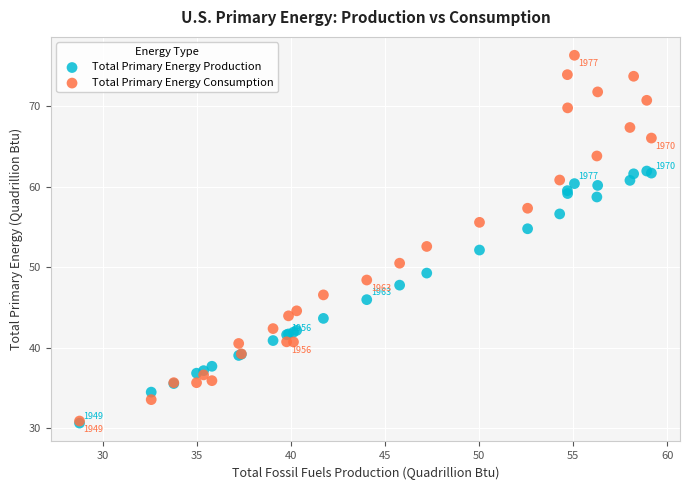

Which series reaches the maximum Y coordinate?

Total Primary Energy Consumption